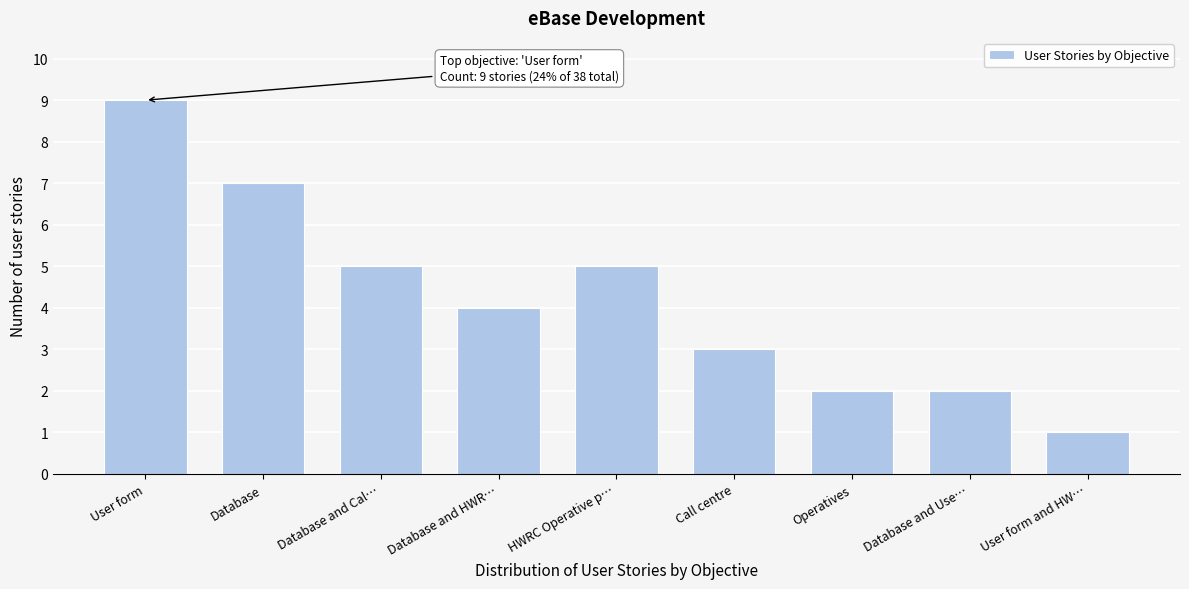

Reading left to right, what are all the values shown in this chart?

9	7	5	4	5	3	2	2	1